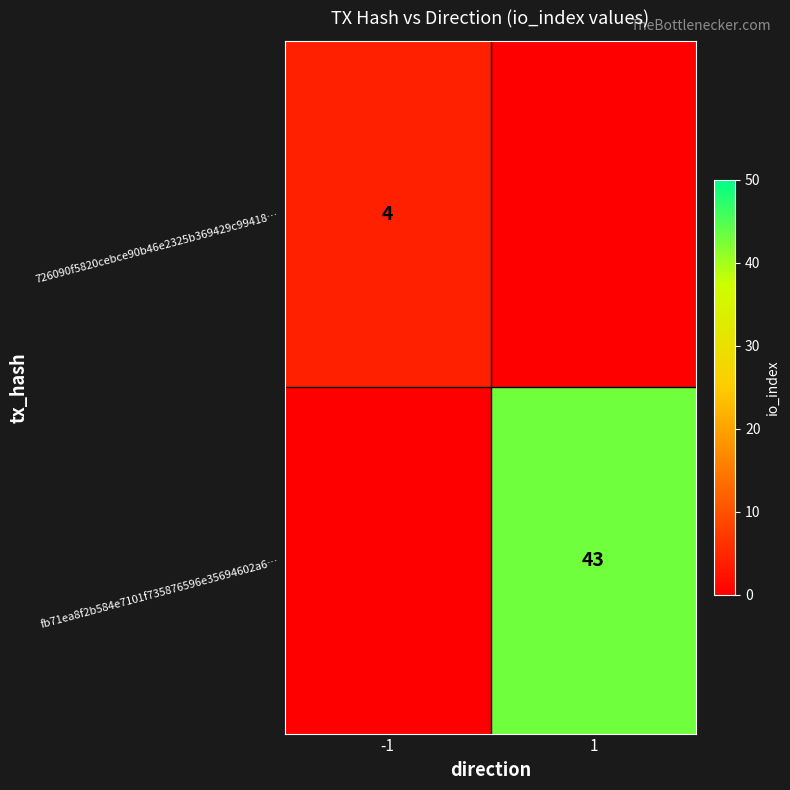

Is it true that fb71ea8f2b584e7101f735876596e35694602a6… equals 69 at 1?

False